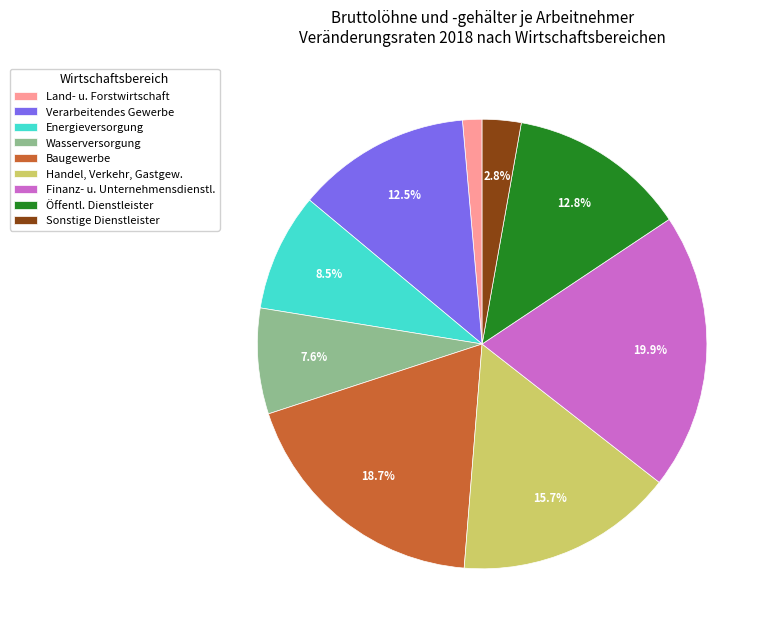

Rank the categories by value from highest to lowest.

Finanz- u. Unternehmensdienstl., Baugewerbe, Handel, Verkehr, Gastgew., Öffentl. Dienstleister, Verarbeitendes Gewerbe, Energieversorgung, Wasserversorgung, Sonstige Dienstleister, Land- u. Forstwirtschaft